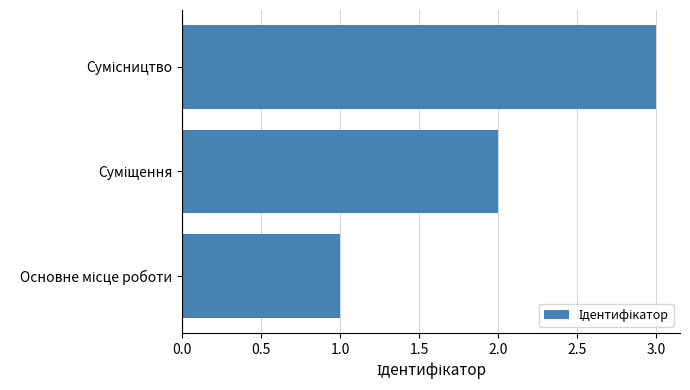

Count the values in the range 1 to 3.

3